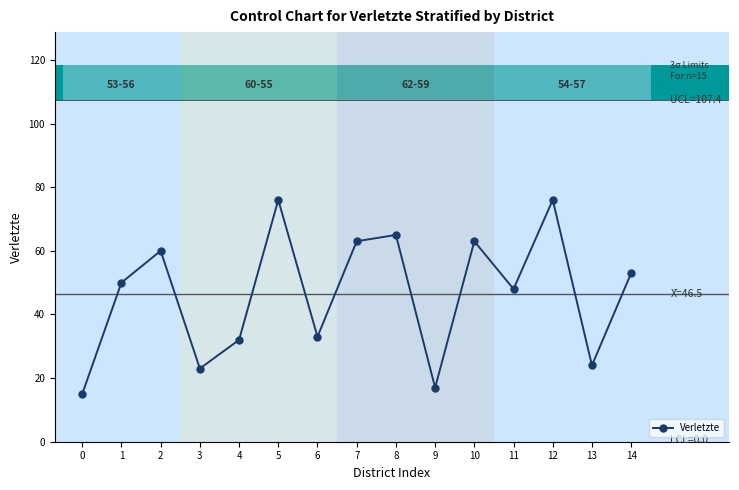

Where is the first local minimum?

3